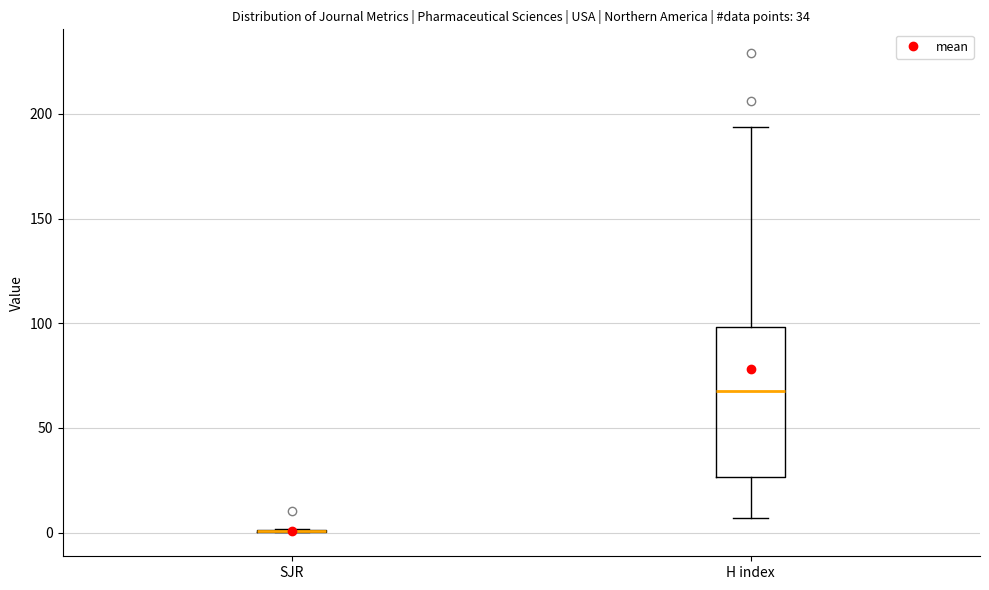

Which box is the tallest, from its lower edge to its upper edge?

H index